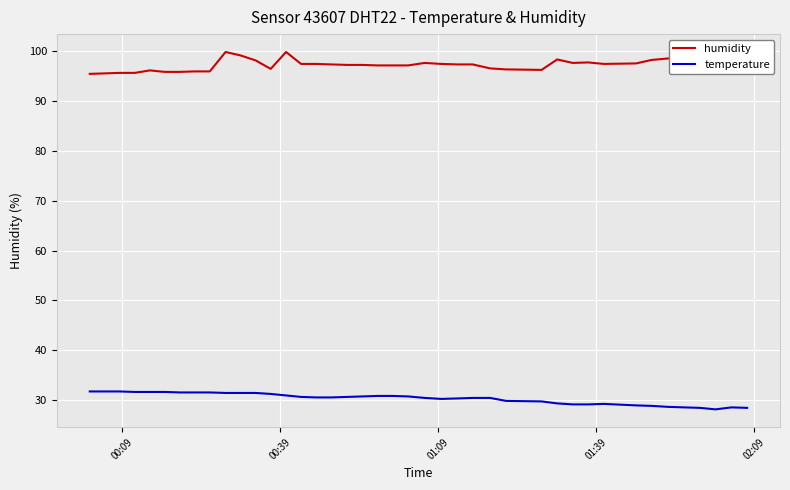

What is the maximum value for humidity?

99.9